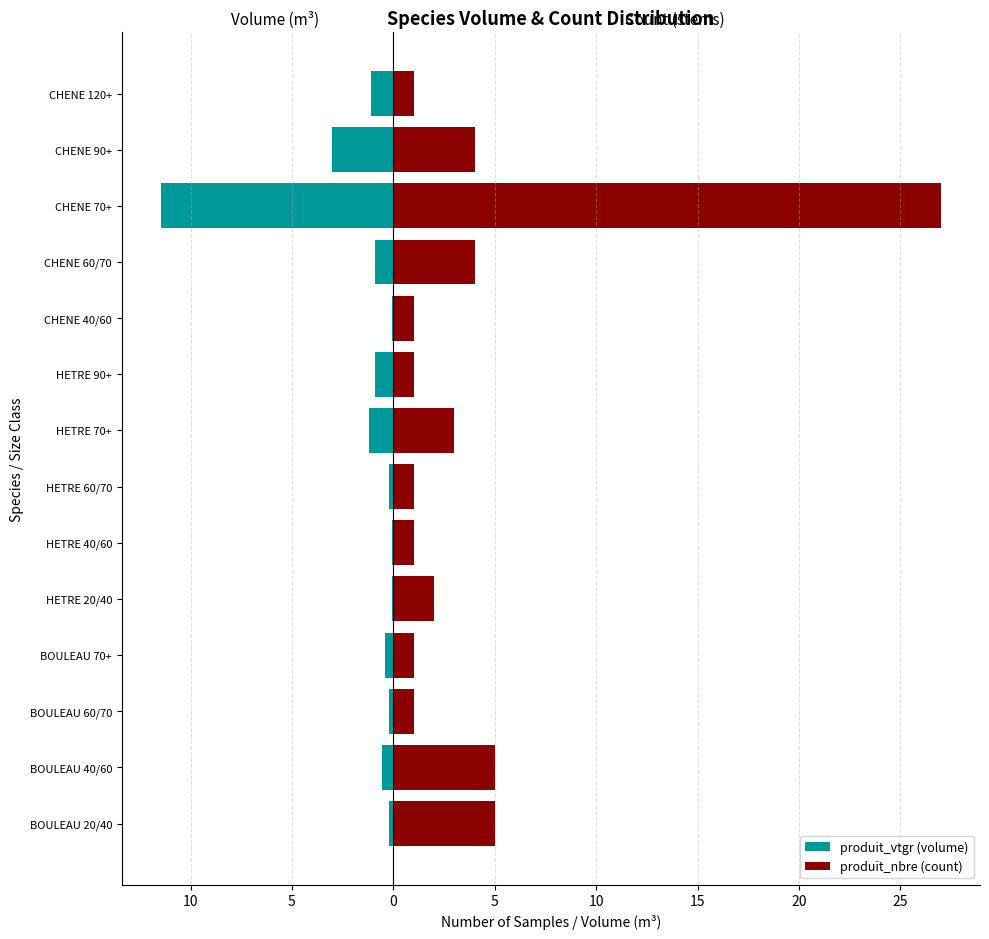

The produit_nbre (count) series shows 2.0 at HETRE 20/40. True or false?

True